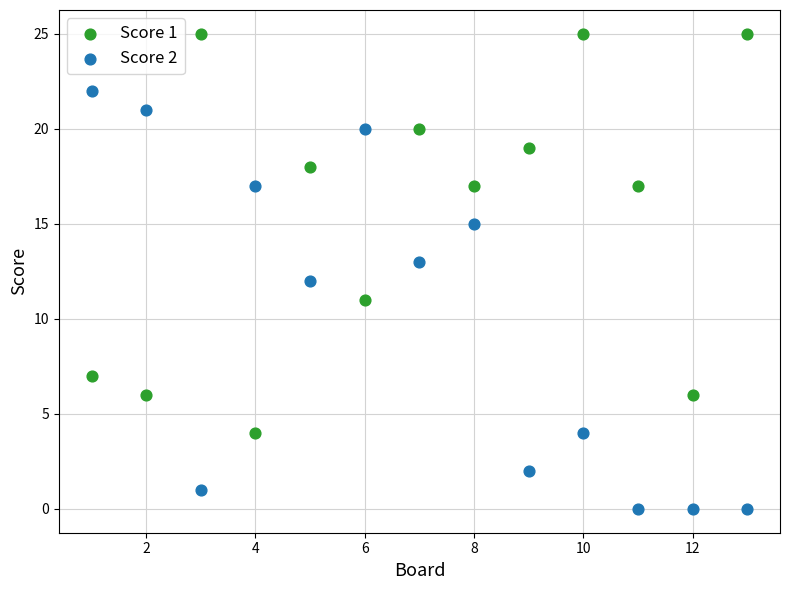

Which series reaches the maximum Y coordinate?

Score 1